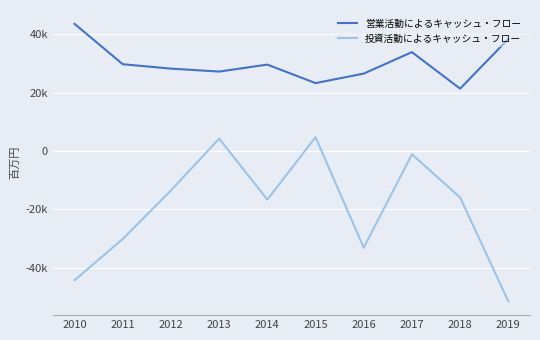

What is the value of the 営業活動によるキャッシュ・フロー point at the 2nd from the left?

29796